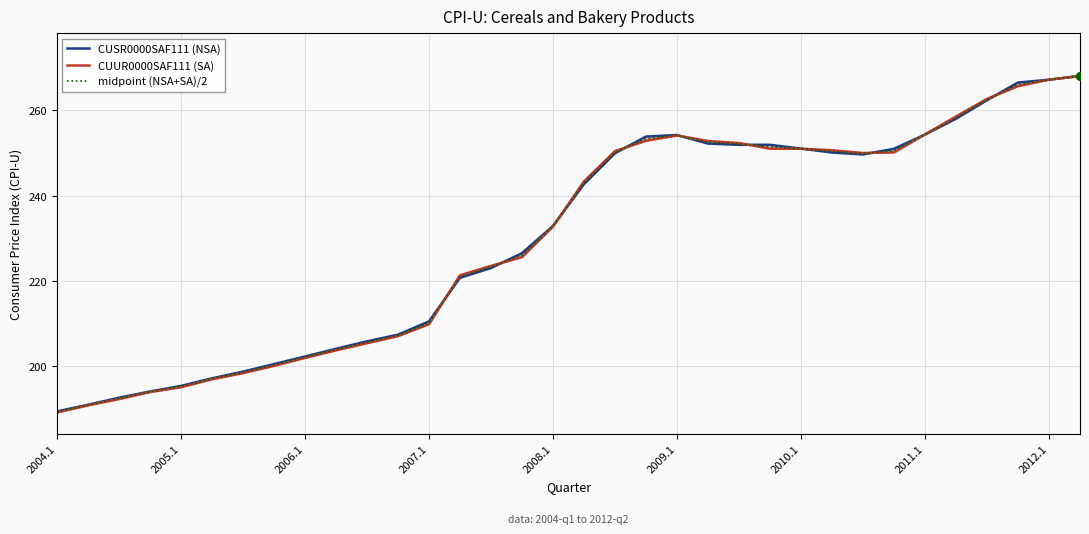

What is the total value across all series at 10?

617.0